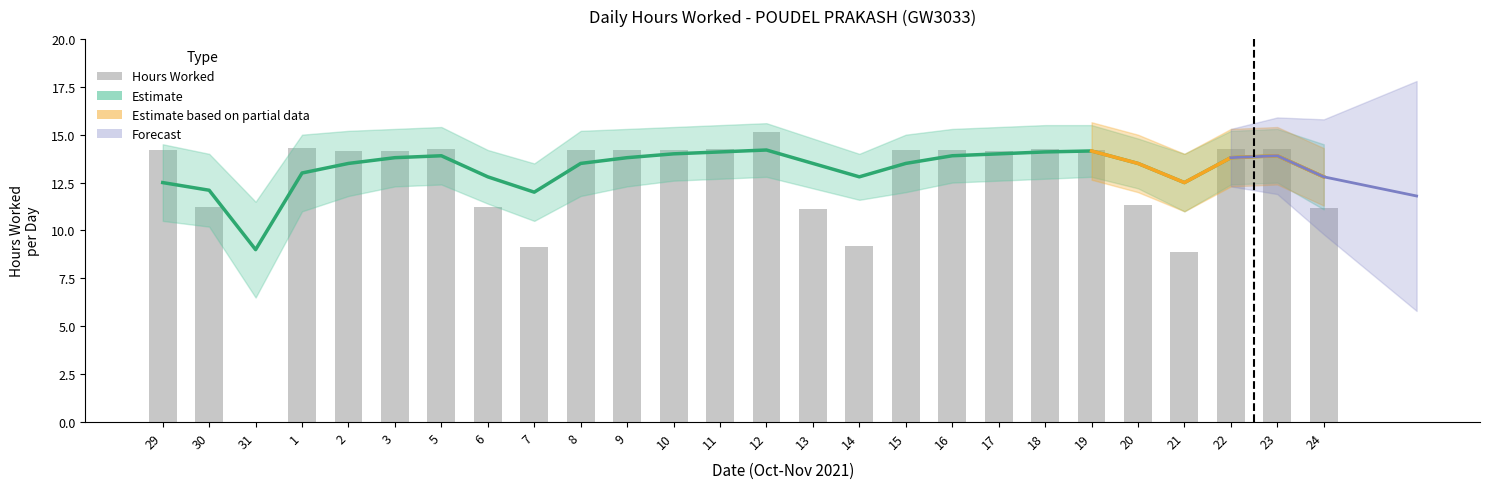

Between 3 and 7, which series saw the biggest shift?

Hours Worked